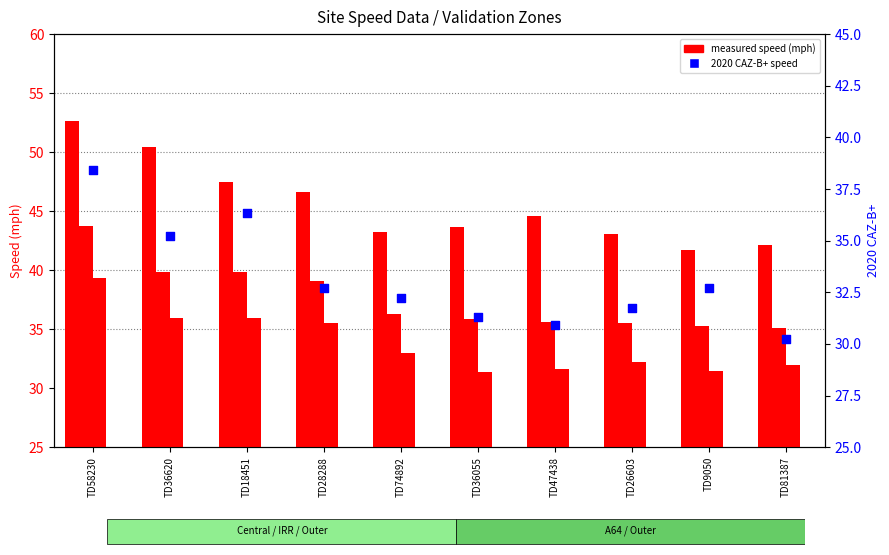

Between TD18451 and TD74892, which is larger?

TD18451